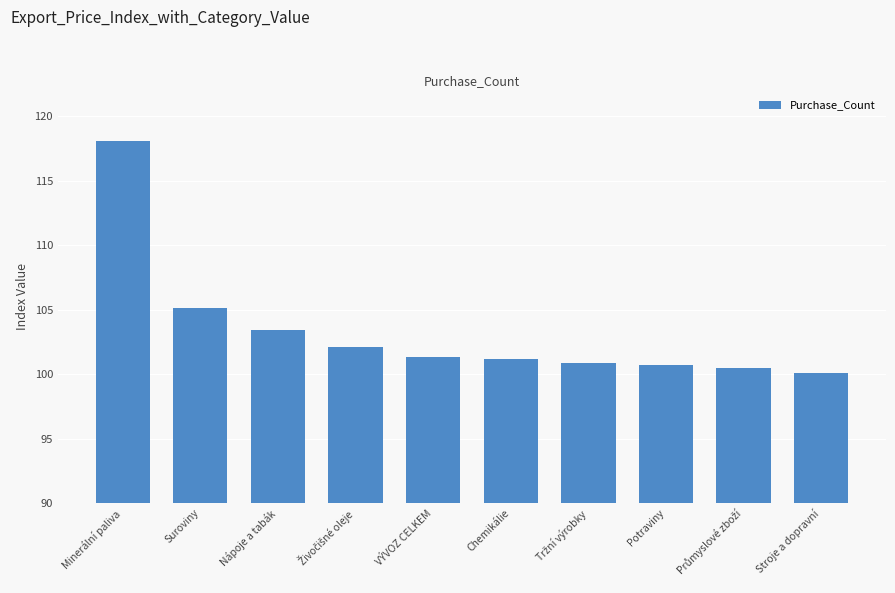

Which label corresponds to the largest value in the chart?

Minerální paliva